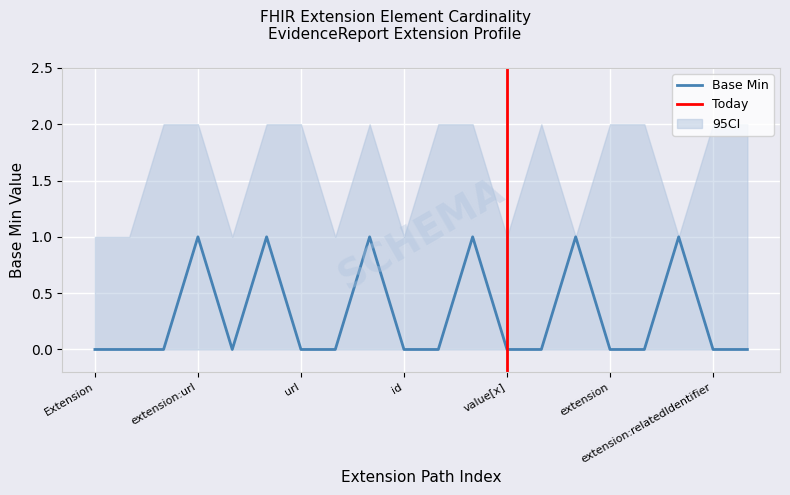

The value at Extension.extension is 0. True or false?

False